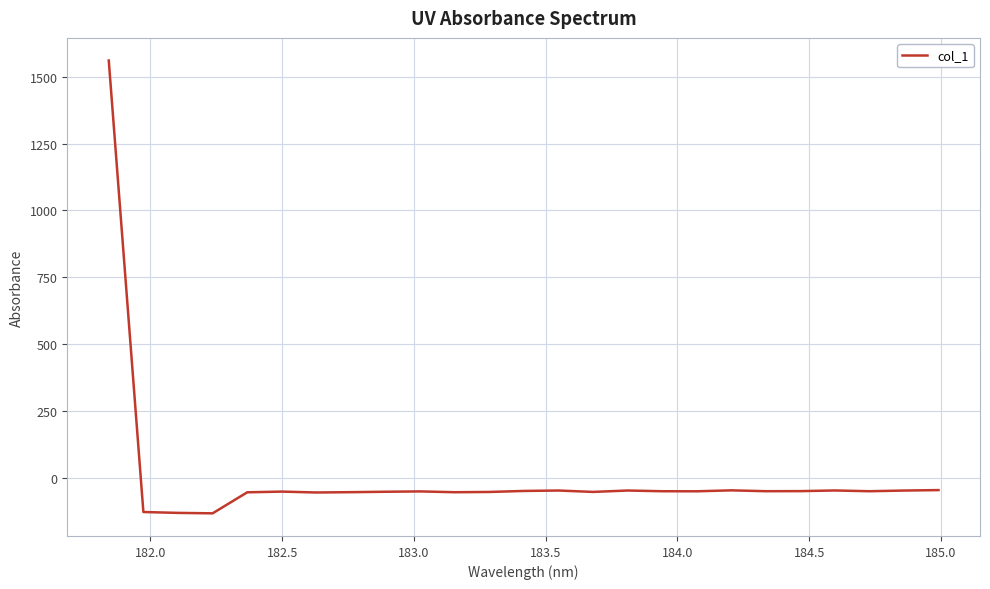

How many positive values are there?

1